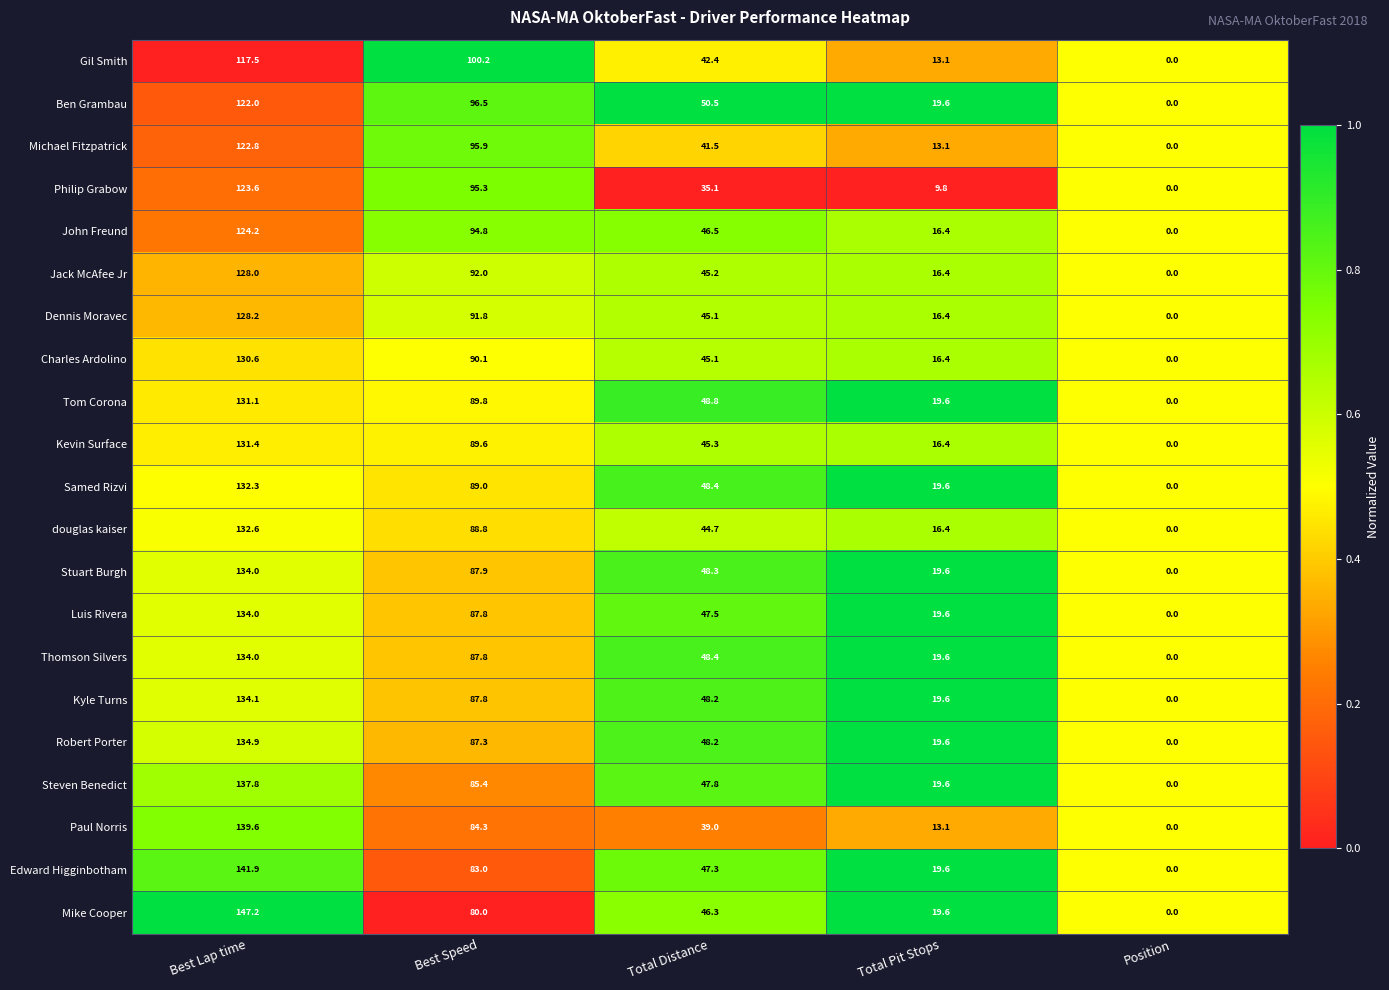

What is the total value across all series at Best Lap time?

2761.8